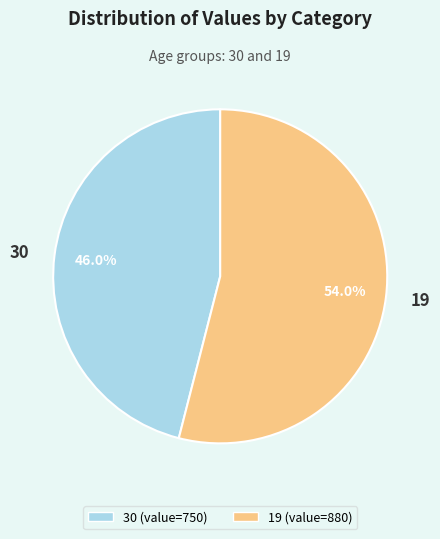

Which category has the biggest portion of the pie?

19